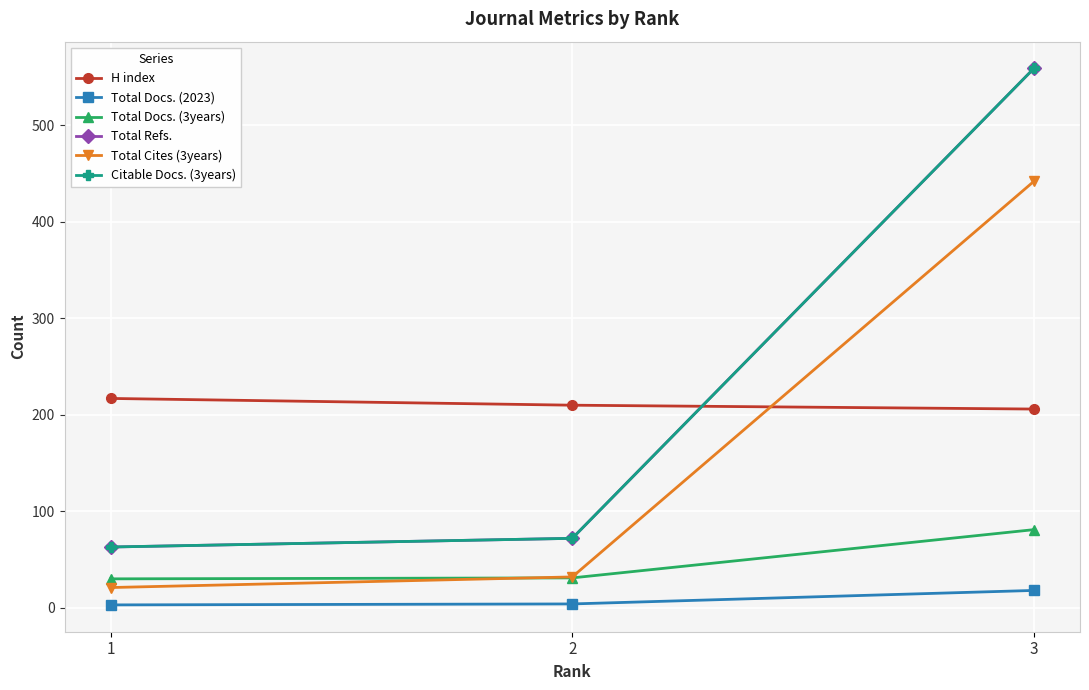

What is the maximum value for H index?

217